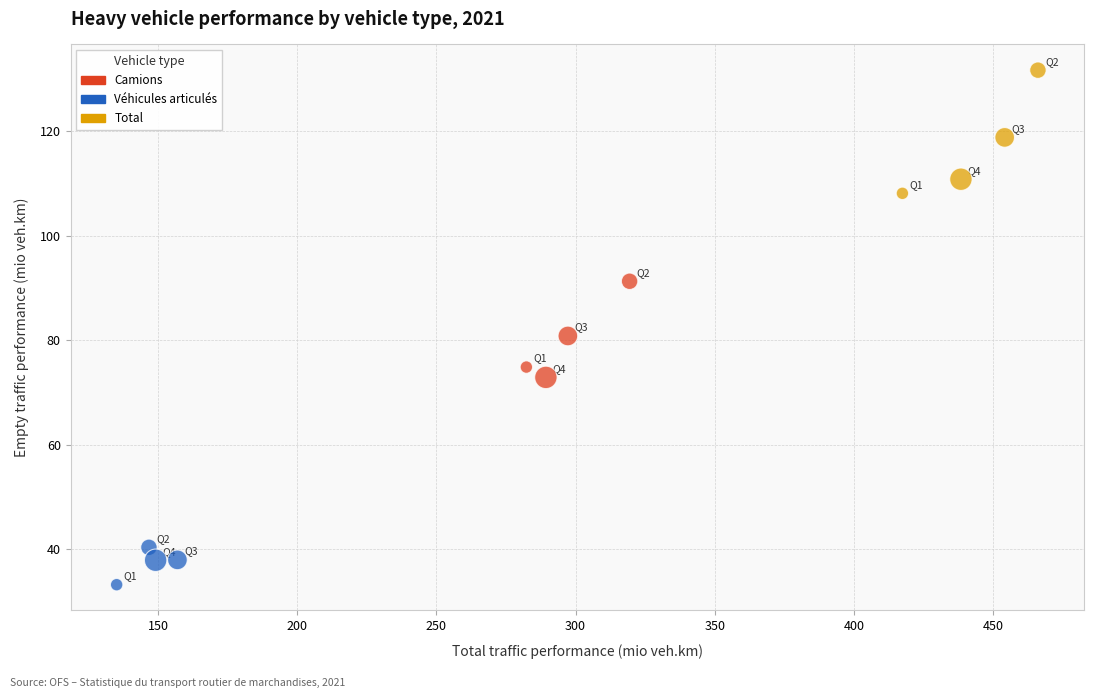

Which series reaches the maximum Y coordinate?

Total